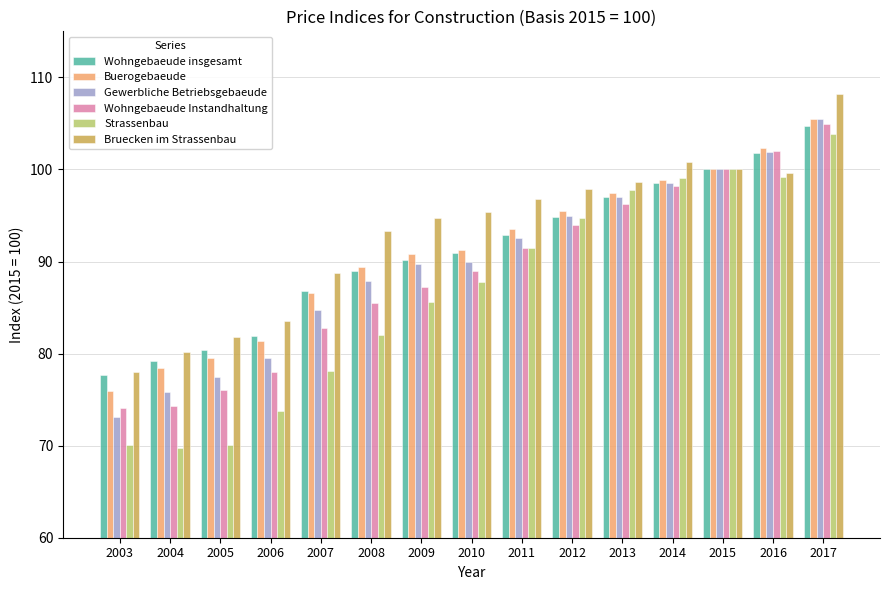

Between 2016 and 2017, which series saw the biggest shift?

Bruecken im Strassenbau